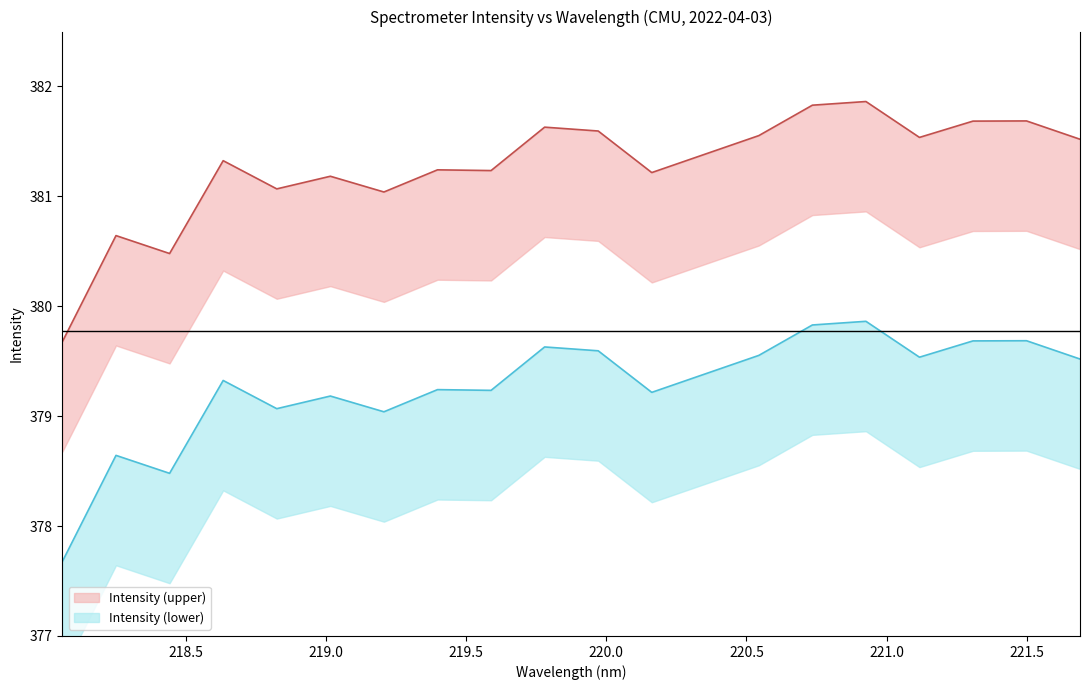

What is the difference between the maximum and minimum values in the Intensity (upper) series?

2.2